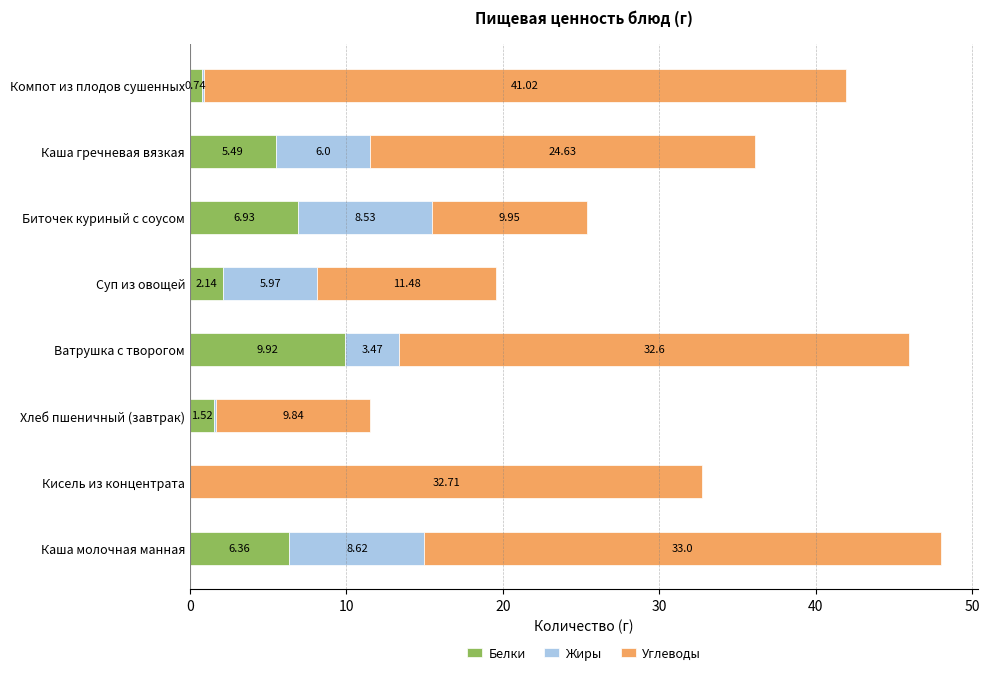

Which category has the highest value in the Белки series?

Ватрушка с творогом